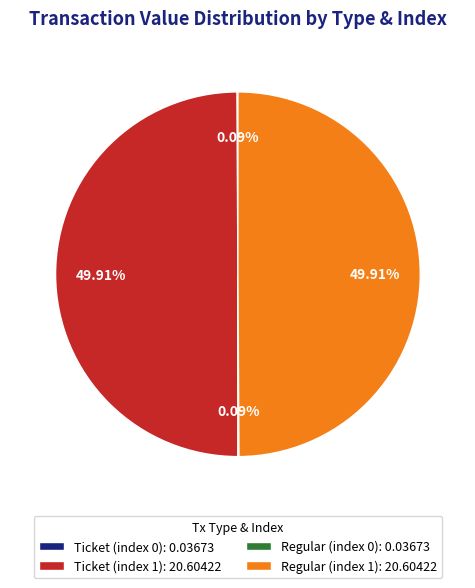

Which slice is the smallest?

Ticket (index 0)